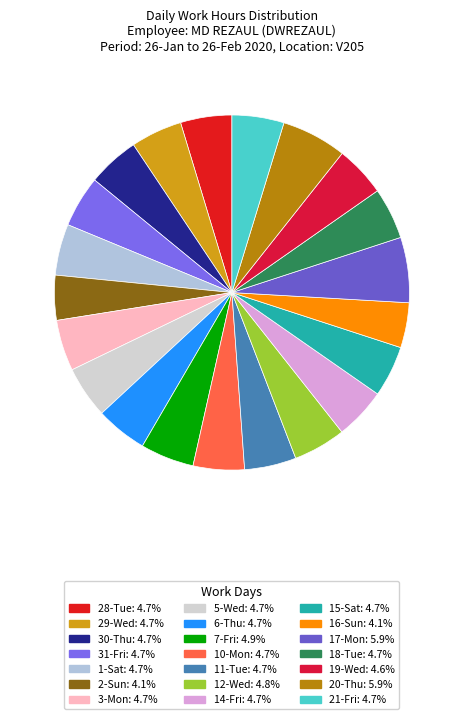

Is there any slice that represents more than half of the pie?

No